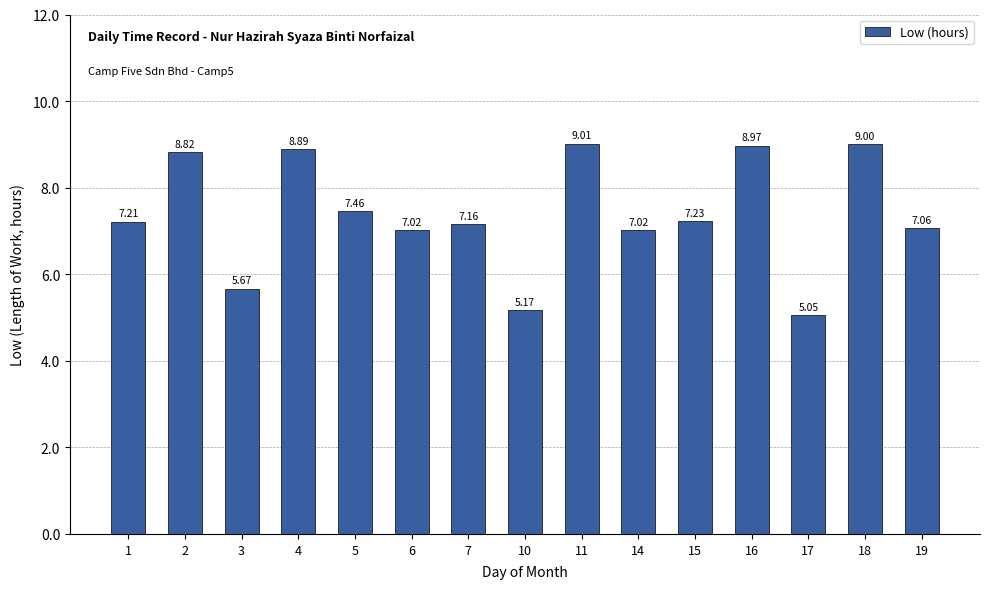

What is the difference between the second highest and second lowest values?

3.8